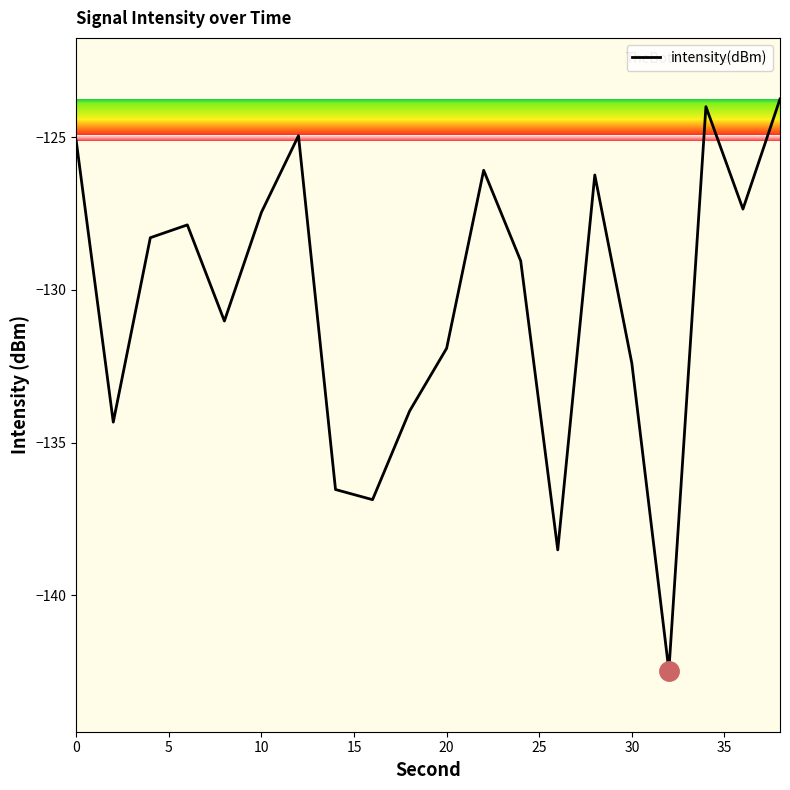

Reading left to right, extract all data points from this chart.

-125.1	-134.3	-128.3	-127.9	-131.0	-127.5	-125.0	-136.5	-136.9	-134.0	-131.9	-126.1	-129.1	-138.5	-126.2	-132.4	-142.5	-124.0	-127.4	-123.8